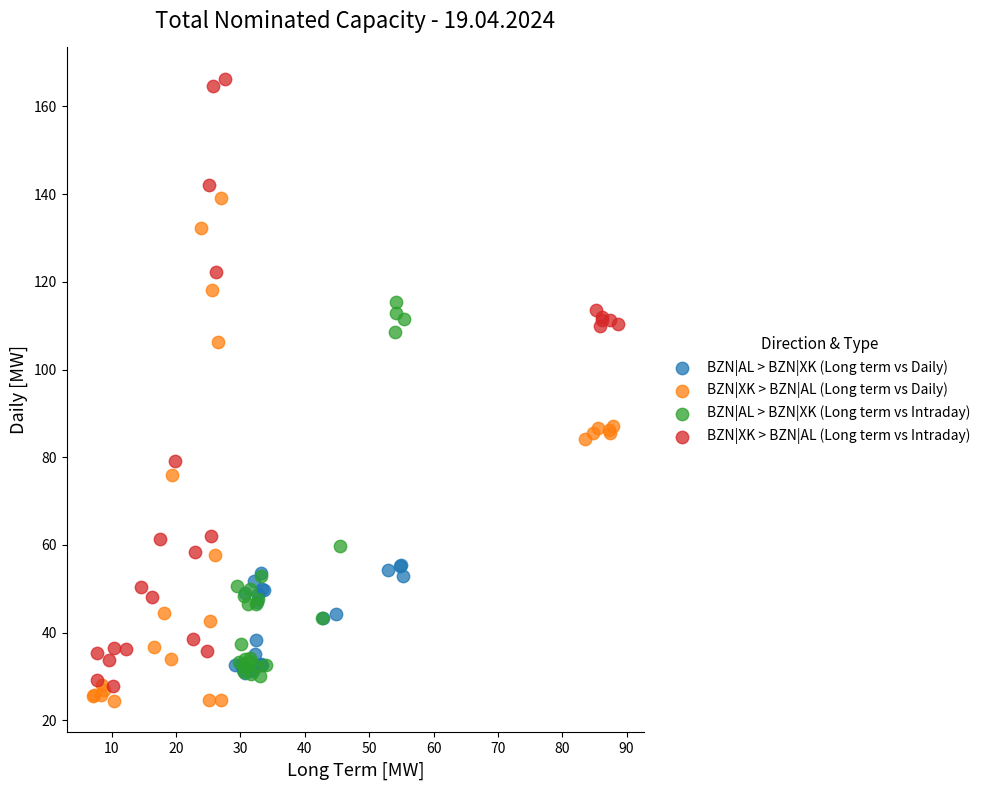

Which series has the widest spread of Y values?

BZN|XK > BZN|AL (Long term vs Intraday)